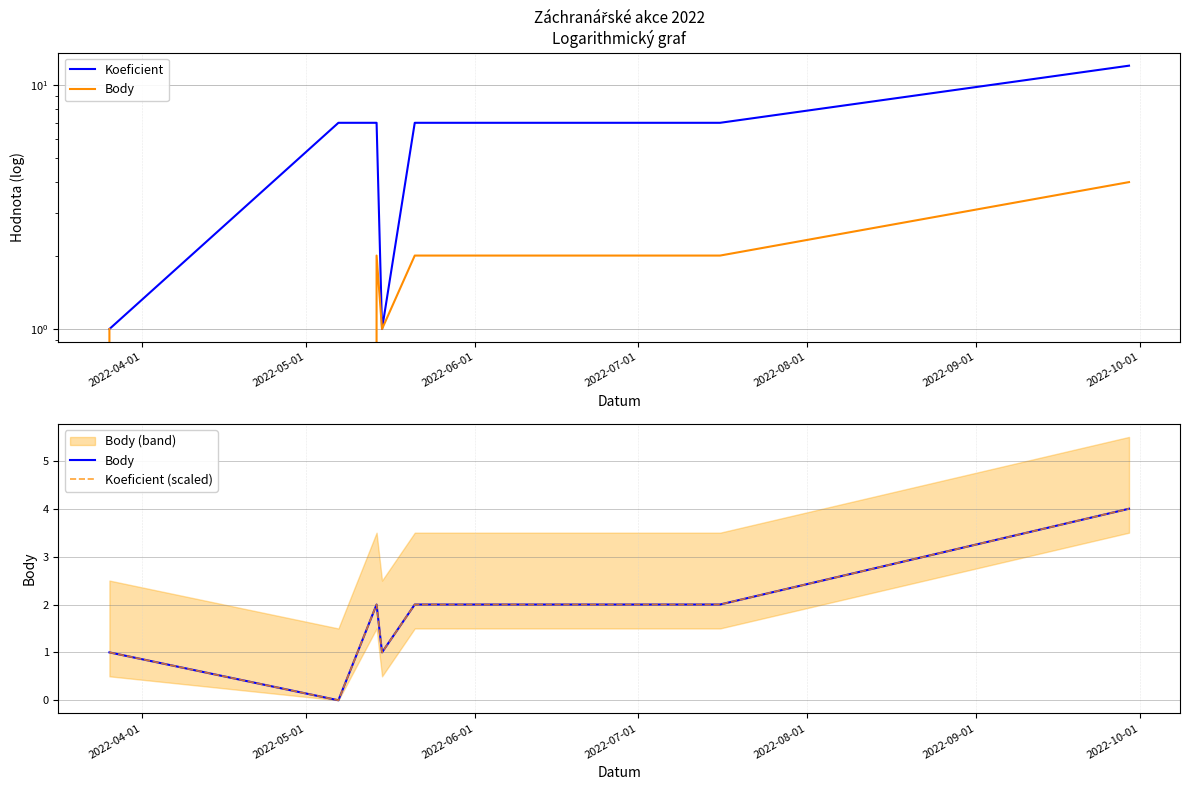

Is it true that Koeficient equals 9 at 2022-06-01?

False